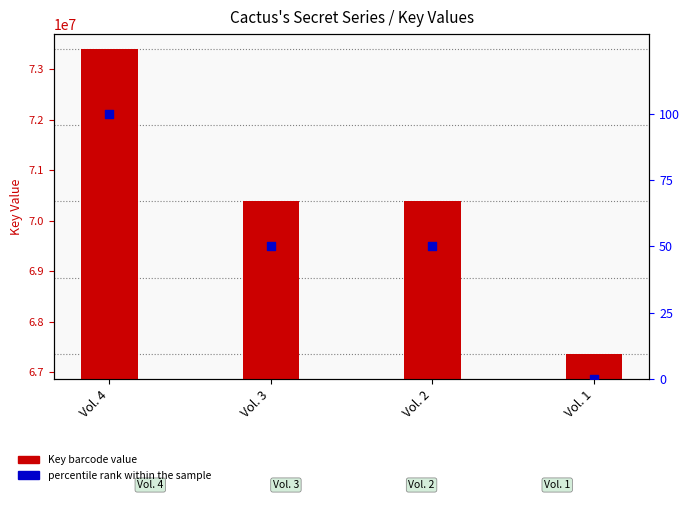

Which series reaches the maximum Y coordinate?

Key (barcode)